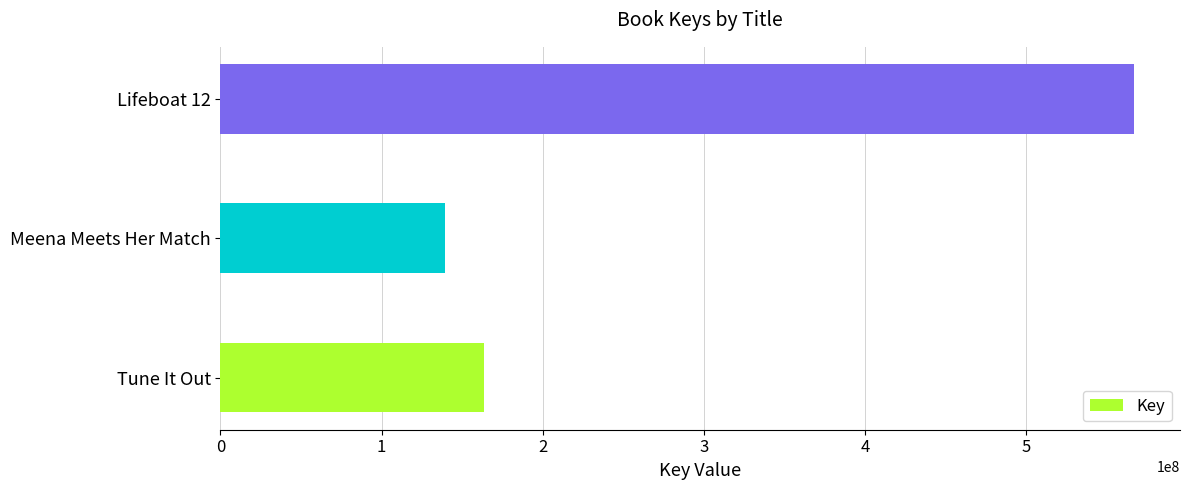

Are the bars horizontal?

Yes